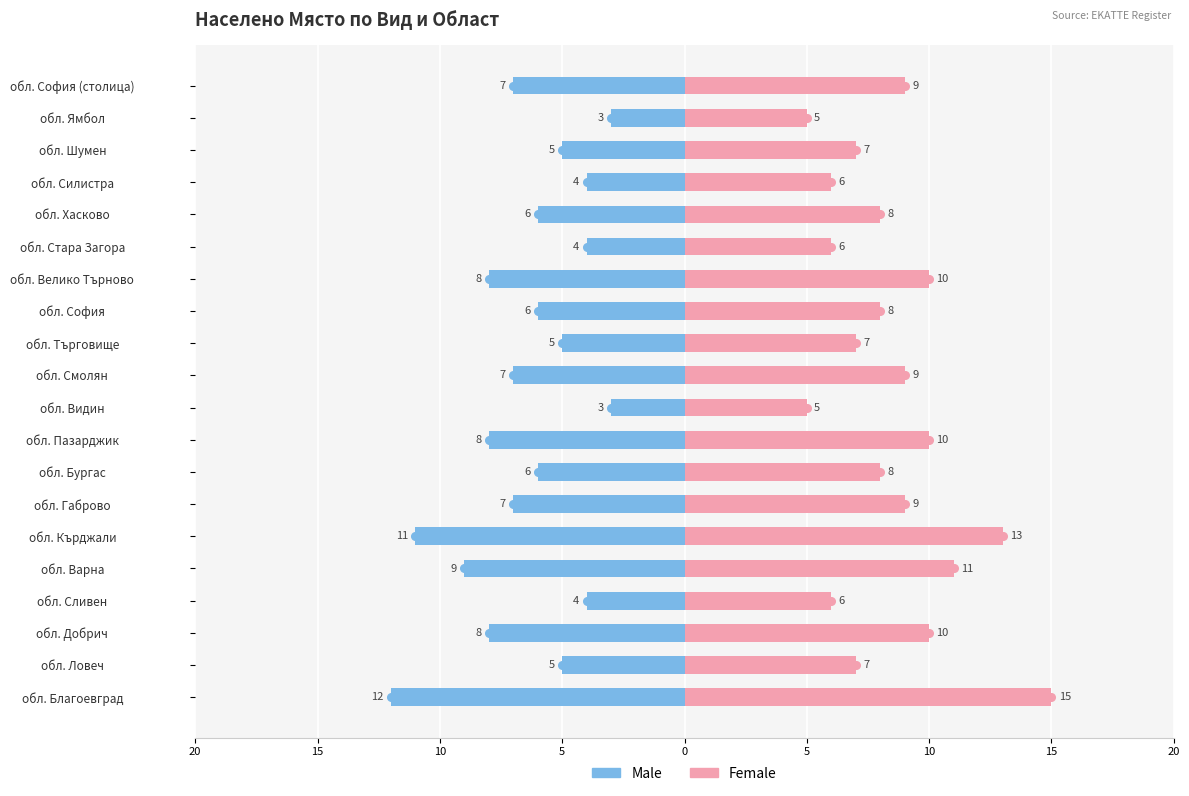

What is the lowest value of the Male series?

-12